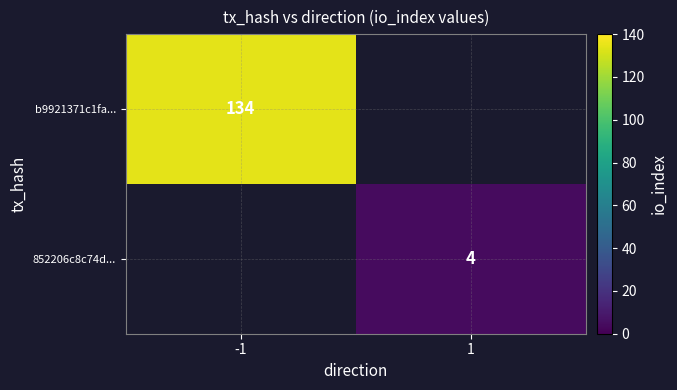

What is the maximum value shown in the chart?

134